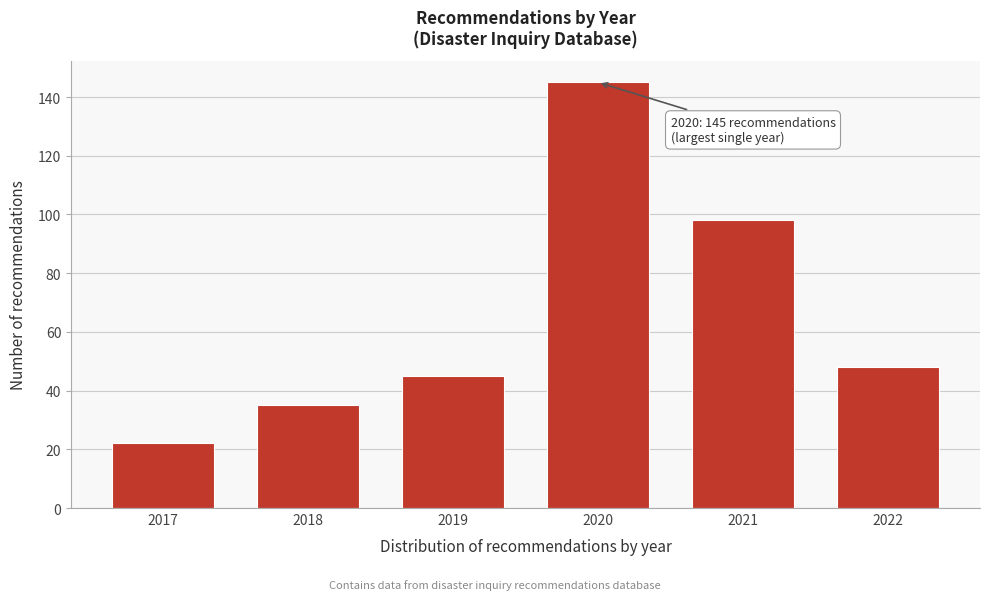

Reading right to left, extract all data points from this chart.

48	98	145	45	35	22